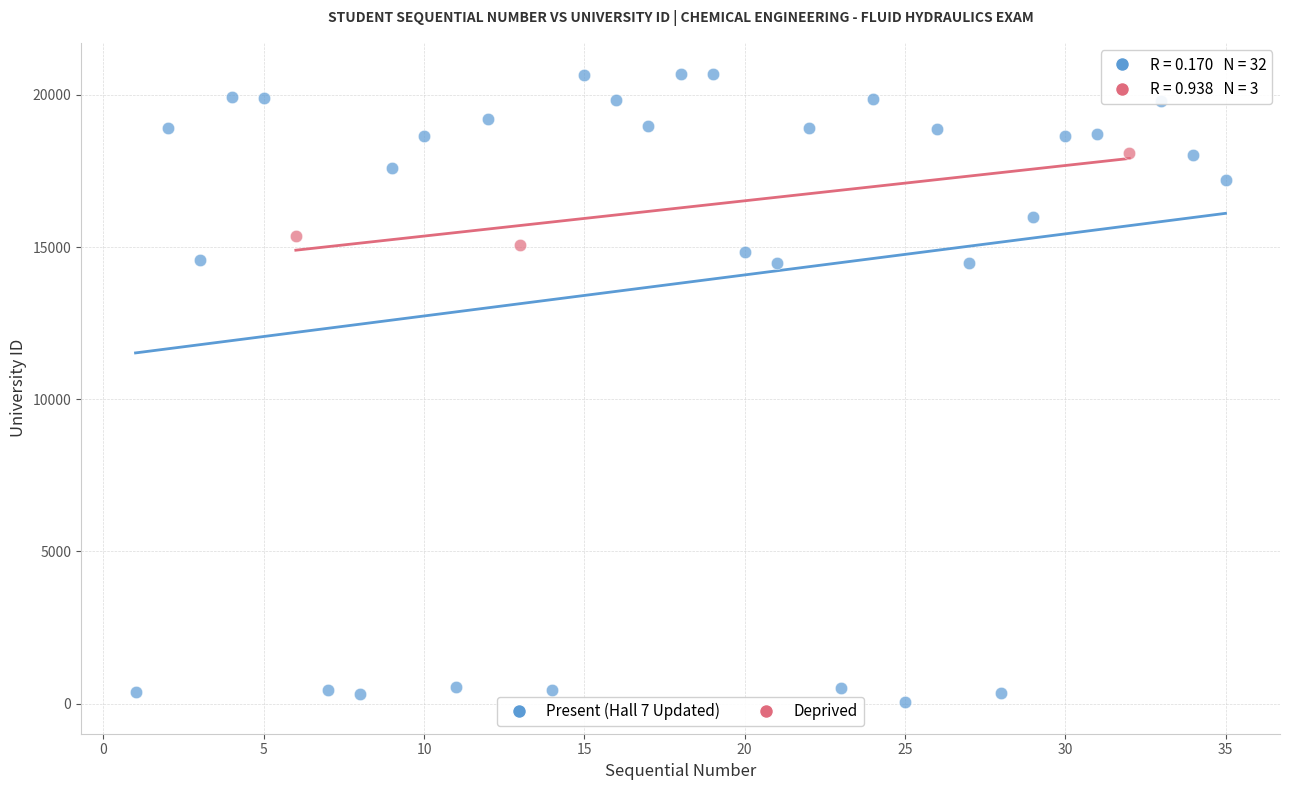

What are all the series names shown in the legend?

Present (Hall 7 Updated), Deprived